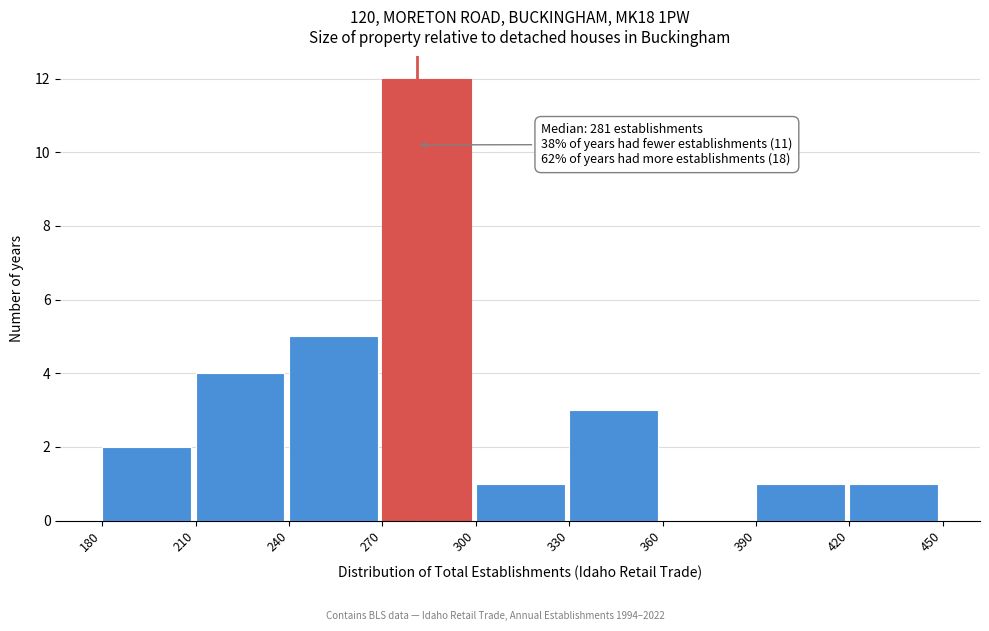

Over which range of the x-axis is the bar tallest?

270 to 300